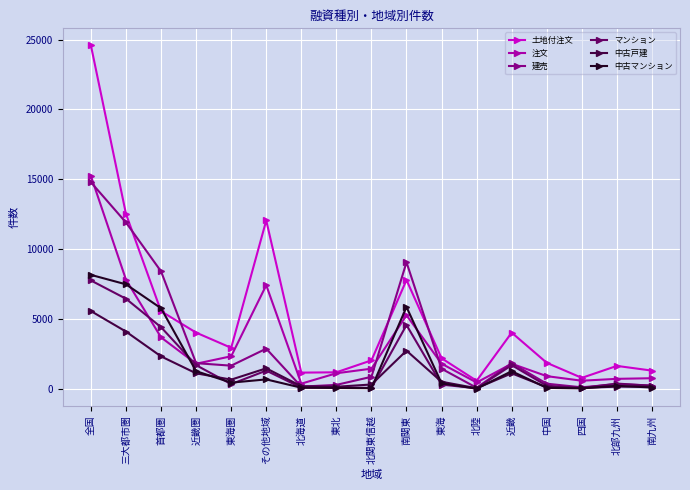

What position from the right is 四国?

3